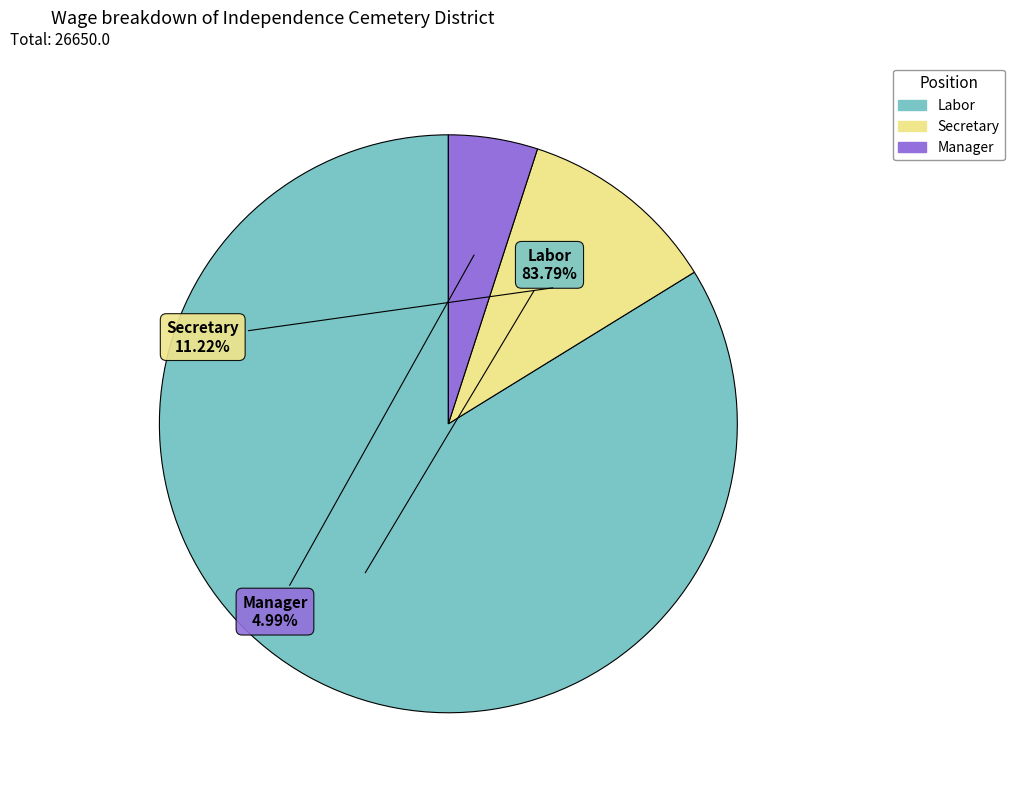

What percentage is the Secretary slice, to the nearest percent?

11%